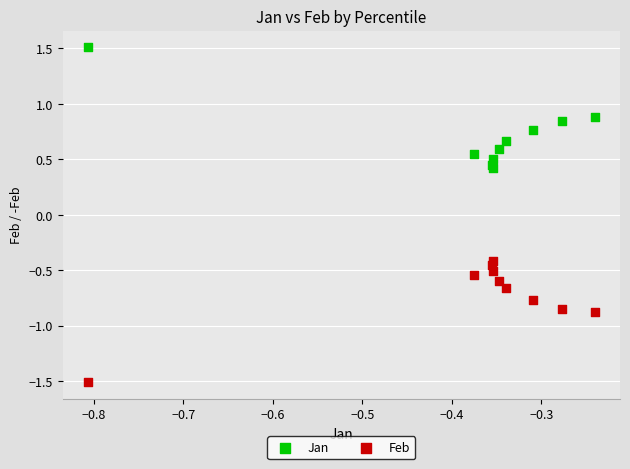

What is the X range (max minus min) for the scatter plot?

0.6